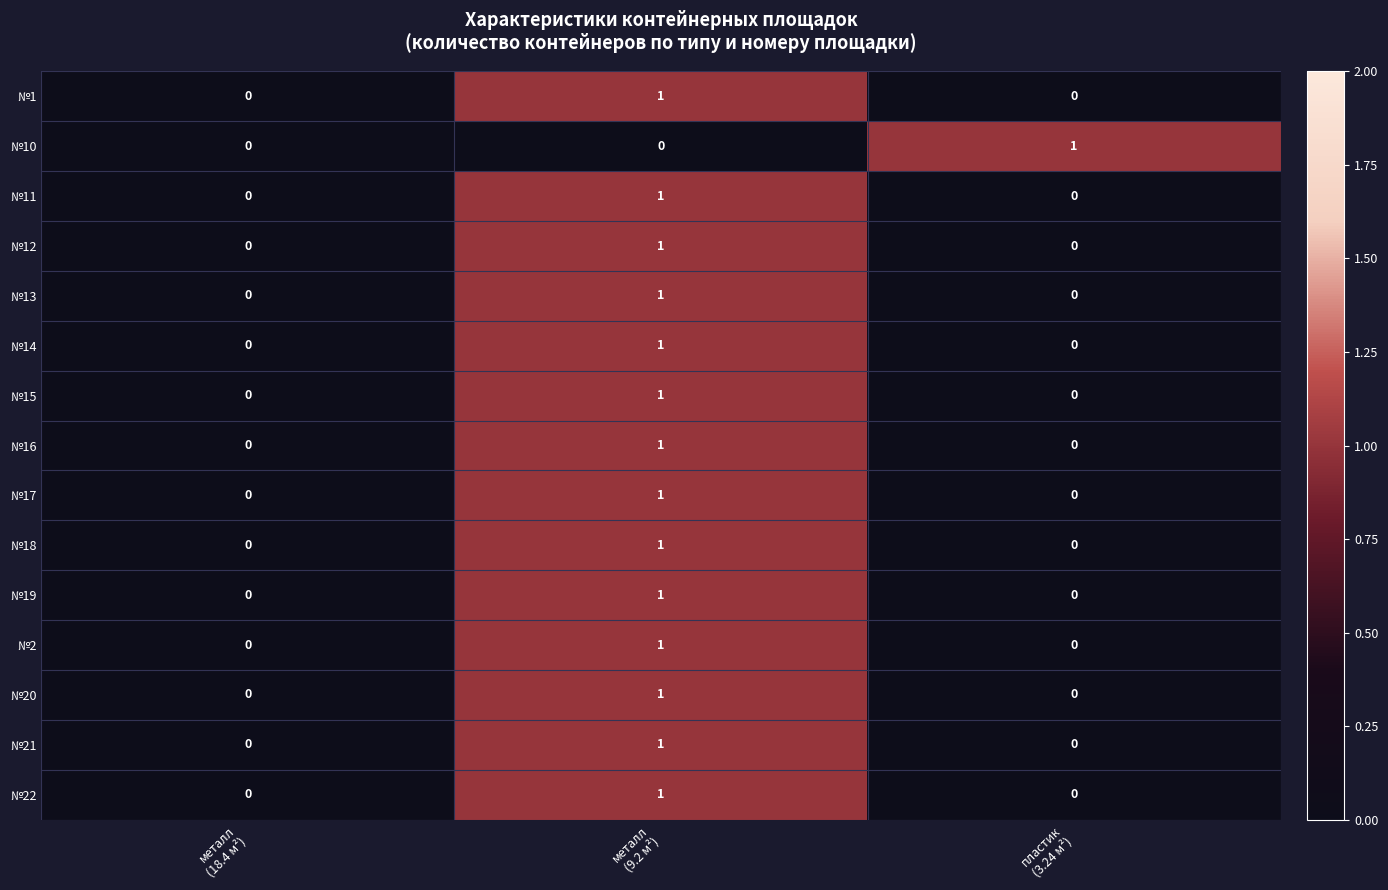

How many №1 values are between 0 and 1?

3